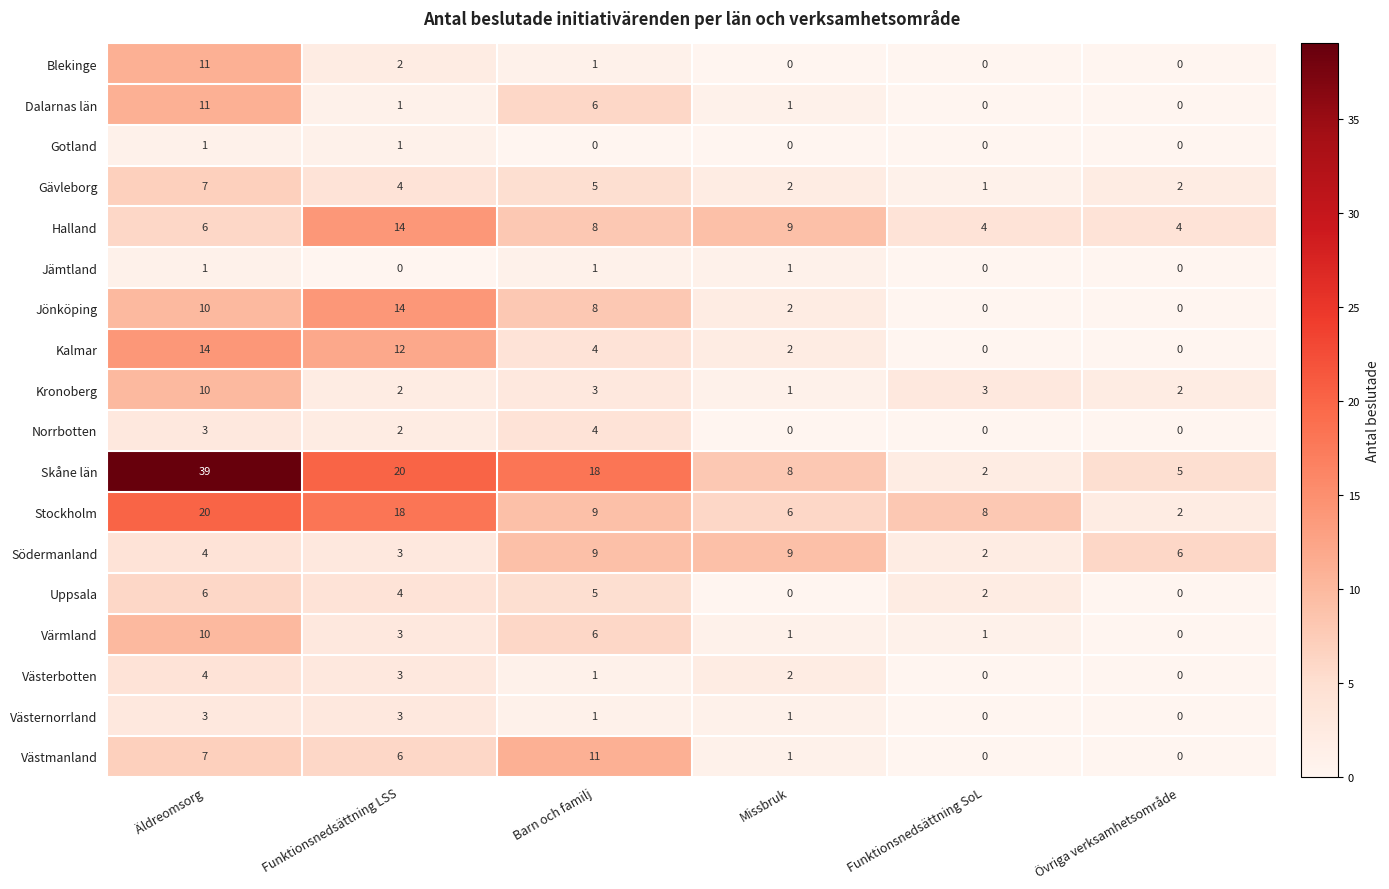

Which category has the highest value across all series?

Äldreomsorg